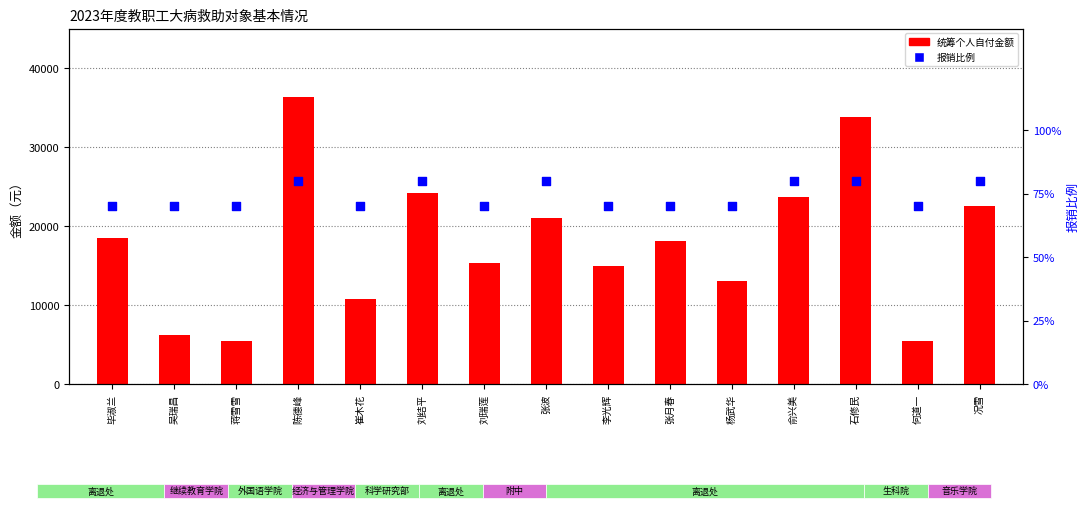

What are all the series names shown in the legend?

统筹个人自付金额, 报销比例